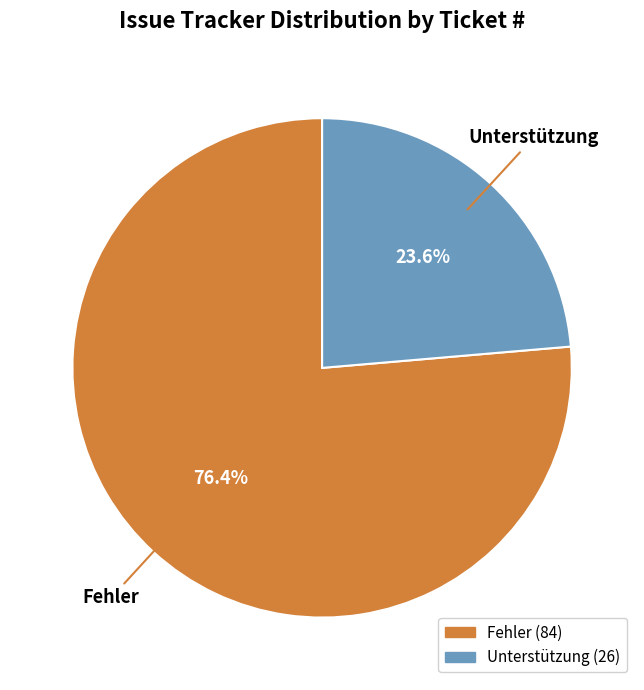

Does any single category account for the majority?

Yes